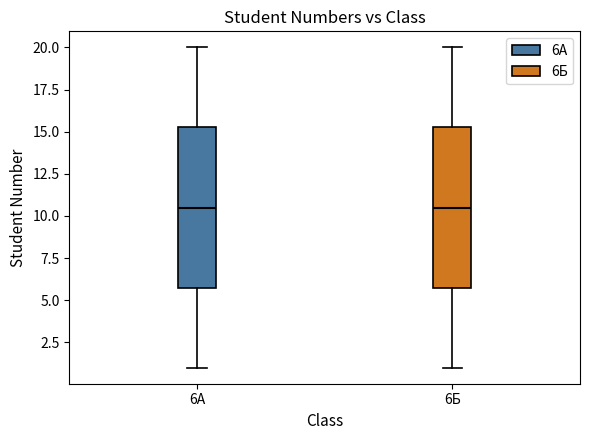

Reading left to right, transcribe this box plot: for each box, give where its median line is, the range the box spans, and where its two whiskers end, as read against the y-axis. The values are not printed on the chart, so give them approximately, as read against the axis.

6А: median 10.5, box 6.0 to 15.5, whiskers 1.0 to 20.0
6Б: median 10.5, box 6.0 to 15.5, whiskers 1.0 to 20.0